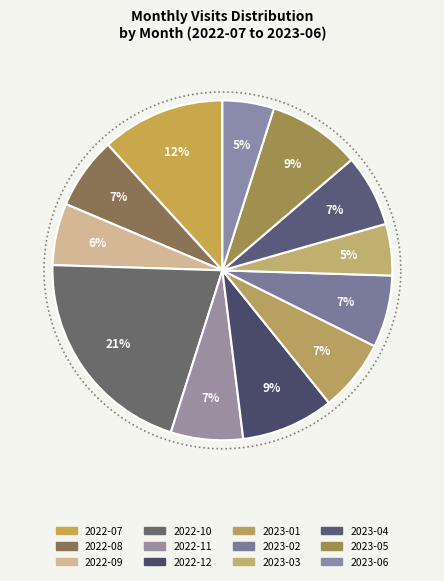

What is the total percentage of 2023-06 and 2022-07?

16.7%